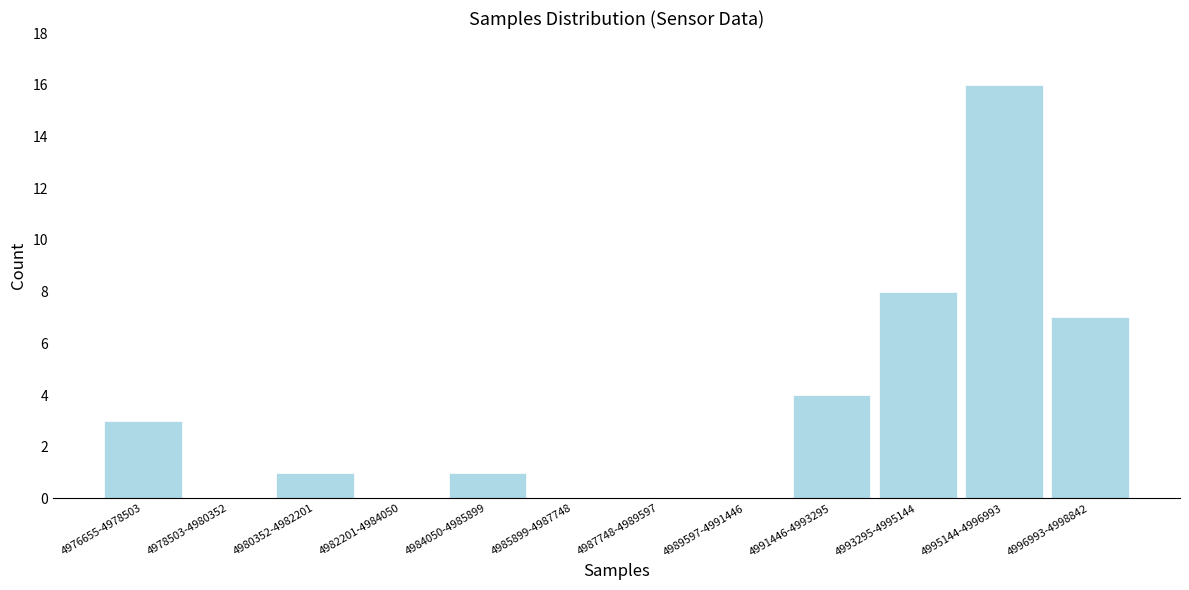

Reading left to right, what are all the values shown in this chart?

4976655-4978503=3	4978503-4980352=0	4980352-4982201=1	4982201-4984050=0	4984050-4985899=1	4985899-4987748=0	4987748-4989597=0	4989597-4991446=0	4991446-4993295=4	4993295-4995144=8	4995144-4996993=16	4996993-4998842=7